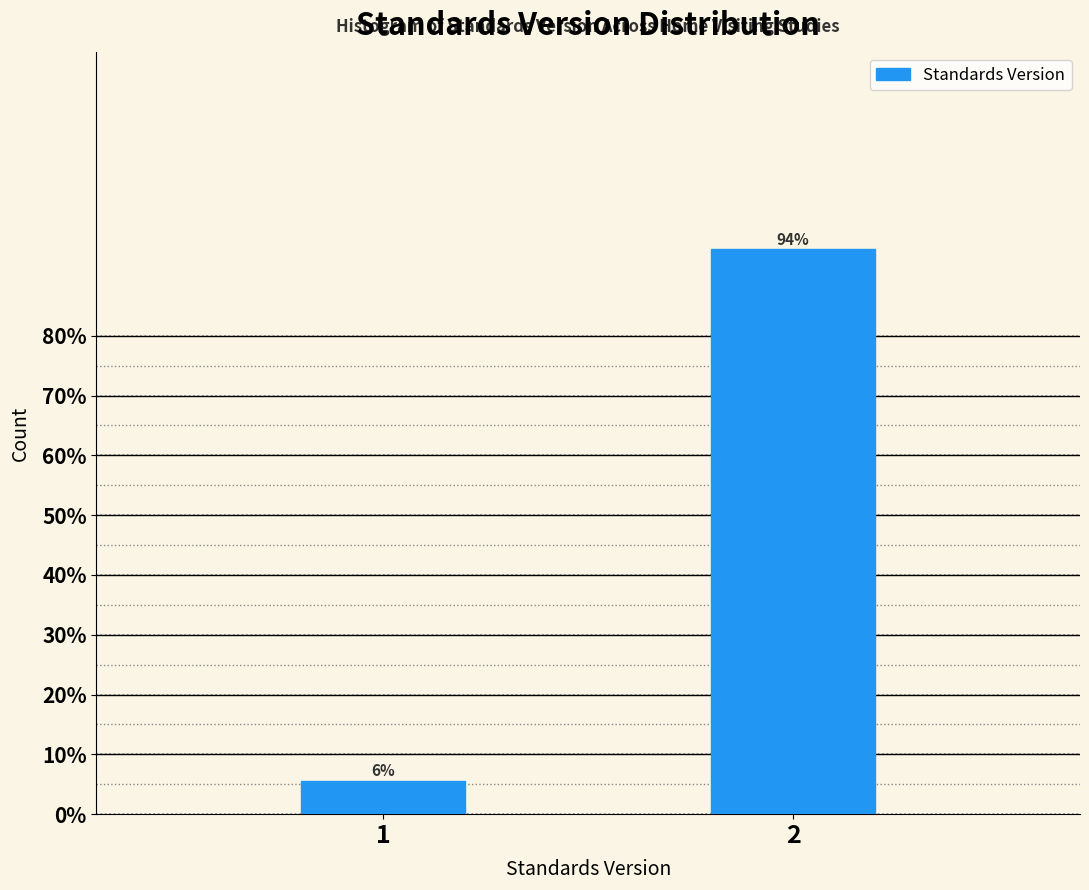

What is the greatest value displayed?

94.4